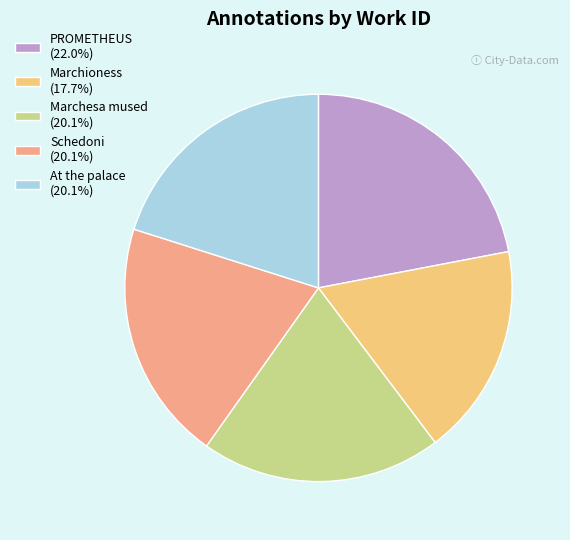

Count the number of slices in the pie.

5